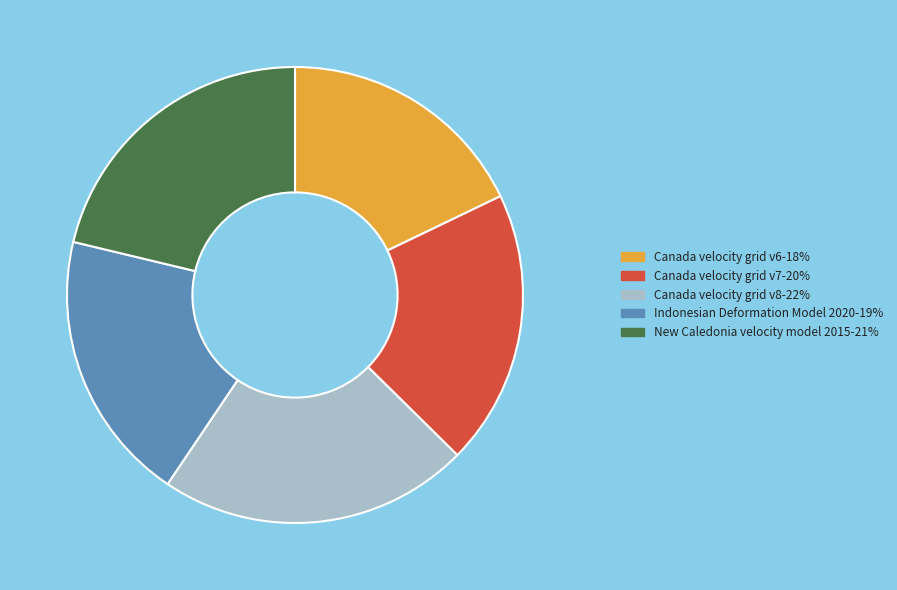

How many slices are in this pie chart?

5